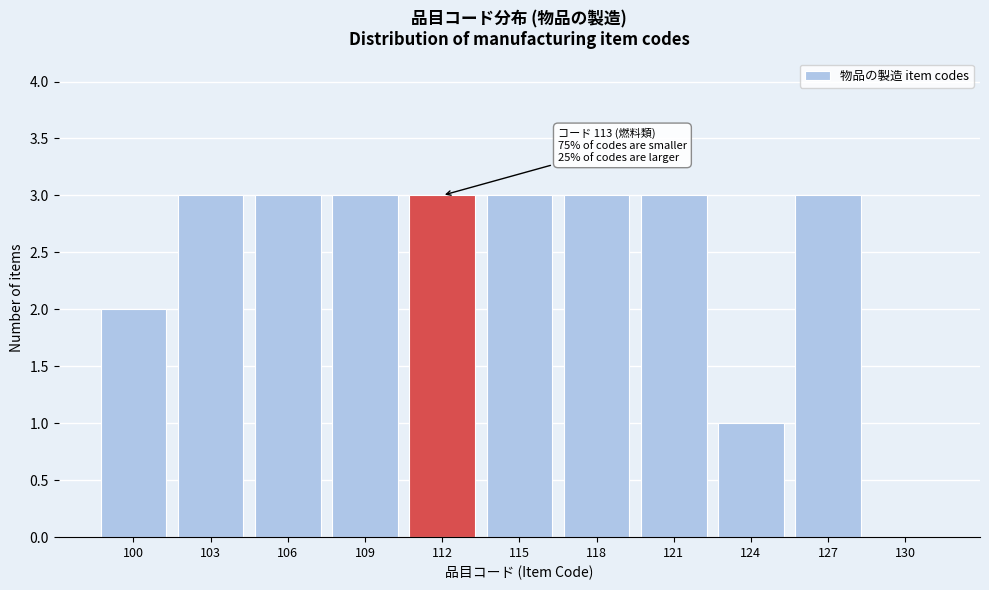

Reading right to left, extract all data points from this chart.

130=0	127=3	124=1	121=3	118=3	115=3	112=3	109=3	106=3	103=3	100=2